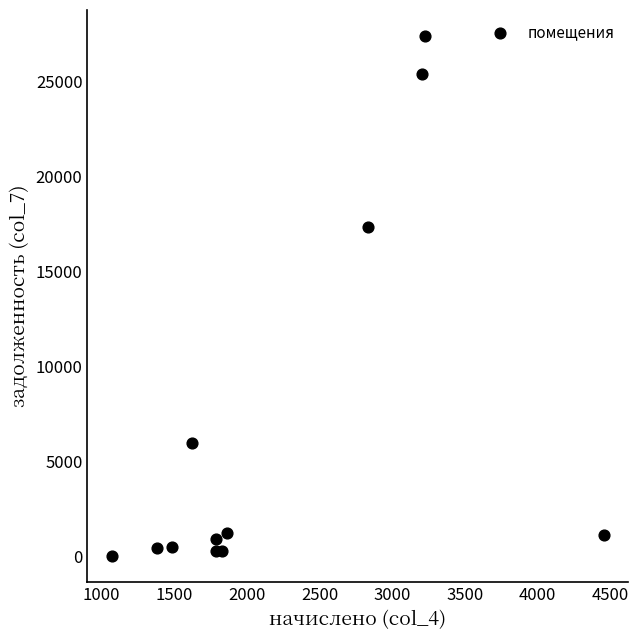

What Y value in the scatter plot is closest to 13703?

17334.8